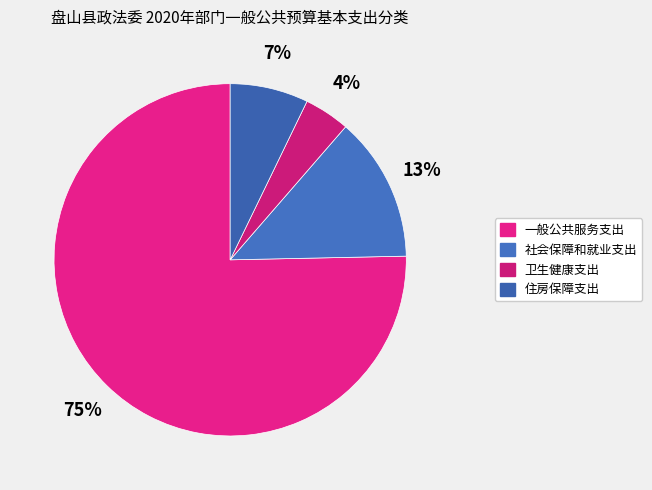

To the nearest percent, what percentage of the pie is 卫生健康支出?

4%